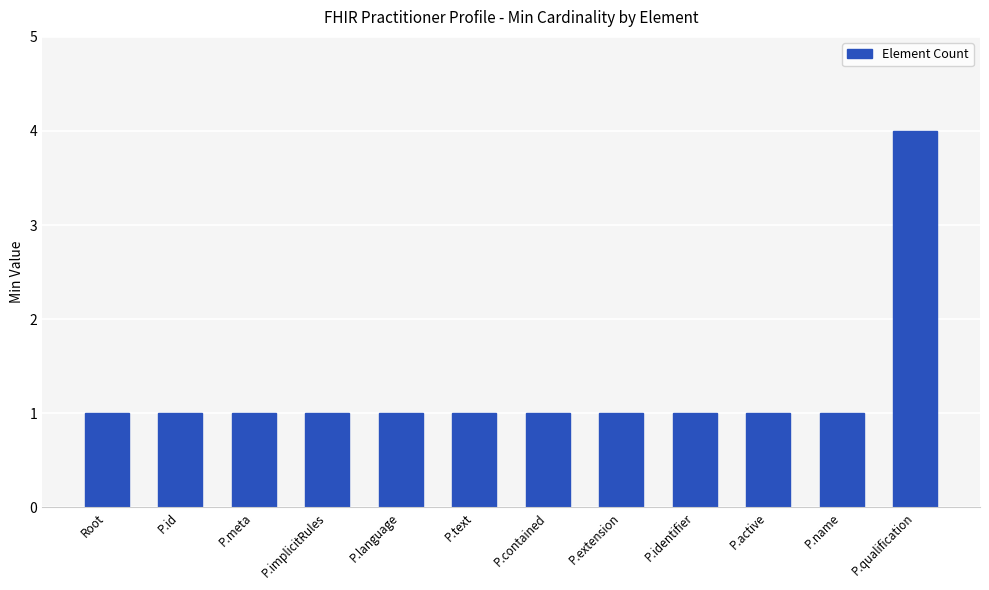

Reading left to right, transcribe all the data shown in this chart.

1	1	1	1	1	1	1	1	1	1	1	4